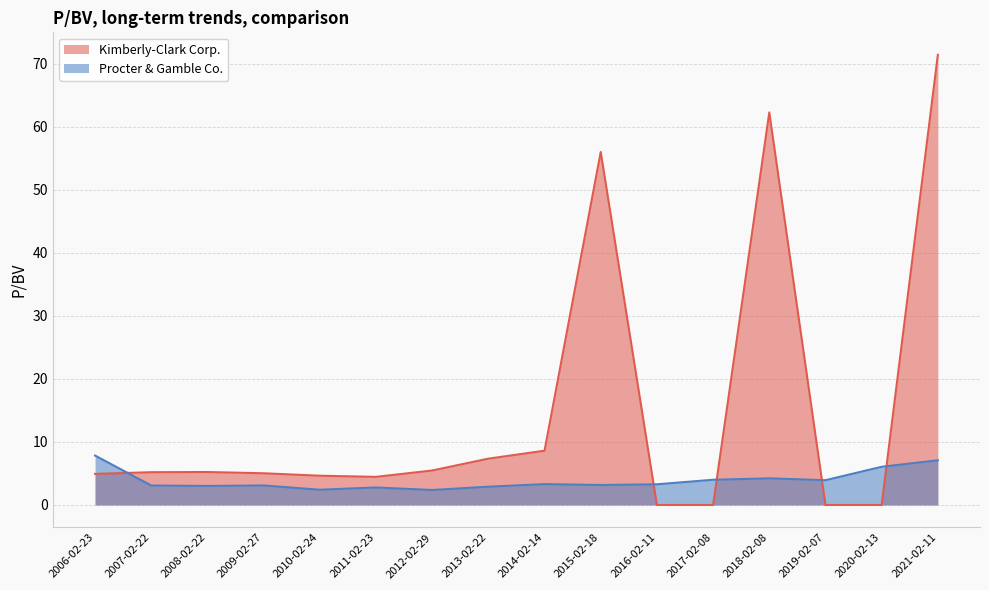

What position from the left is 2020-02-13?

15